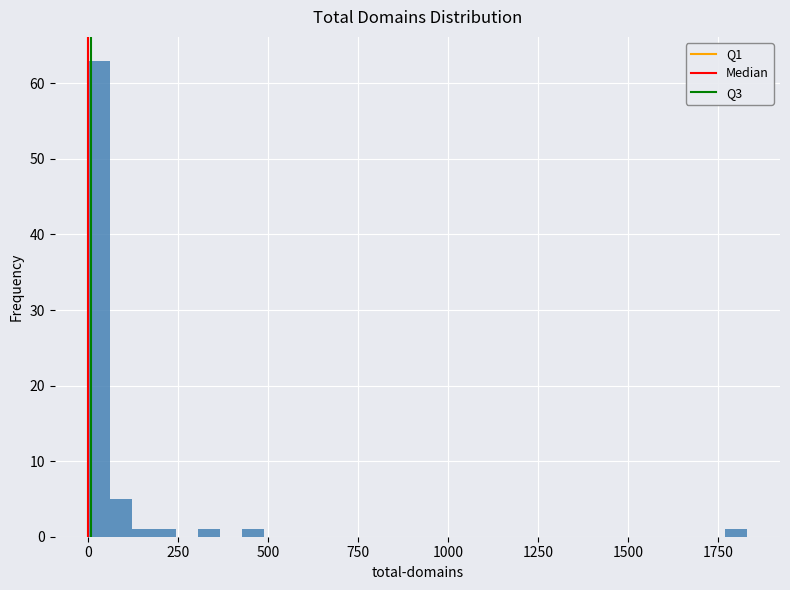

Around what value on the x-axis is the tallest bar? Give the approximate position of its centre, as read against the axis.

50